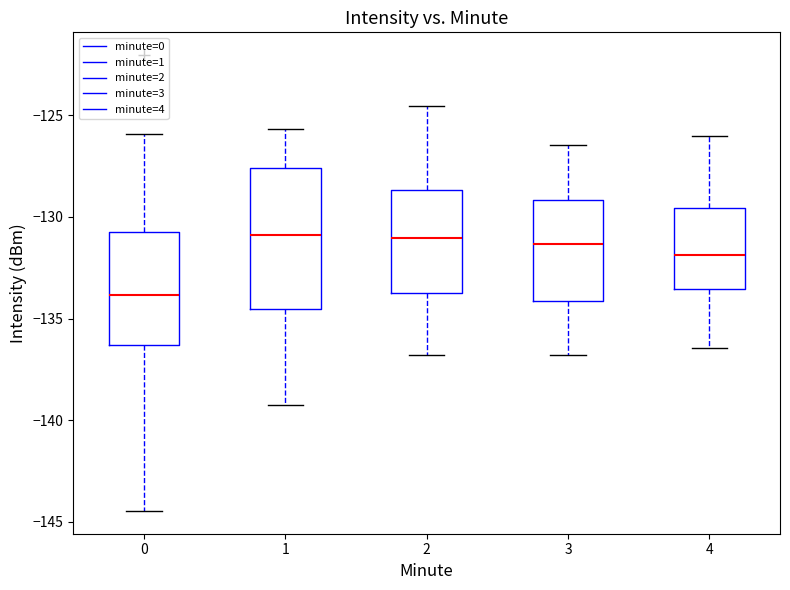

Reading left to right, read every box against the y-axis: the position of its median line, the range the box covers, and the ends of its whiskers. The values are not printed on the chart, so give them approximately, as read against the axis.

0: median -134.0, box -136.5 to -131.0, whiskers -144.5 to -126.0
1: median -131.0, box -134.5 to -127.5, whiskers -139.5 to -125.5
2: median -131.0, box -133.5 to -128.5, whiskers -137.0 to -124.5
3: median -131.5, box -134.0 to -129.0, whiskers -137.0 to -126.5
4: median -132.0, box -133.5 to -129.5, whiskers -136.5 to -126.0